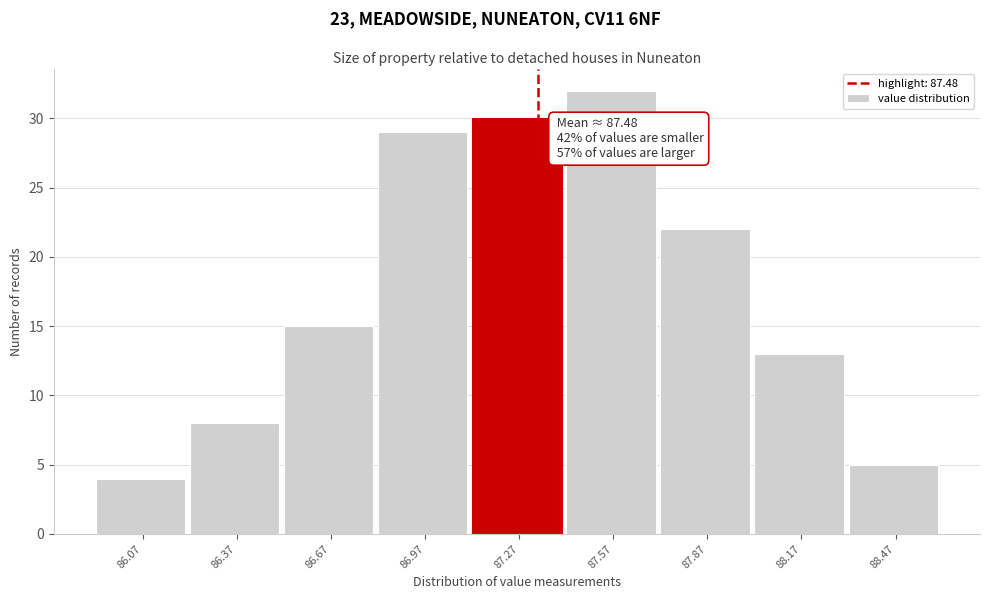

Reading right to left, transcribe all the data shown in this chart.

88.47=5	88.17=13	87.87=22	87.57=32	87.27=30	86.97=29	86.67=15	86.37=8	86.07=4